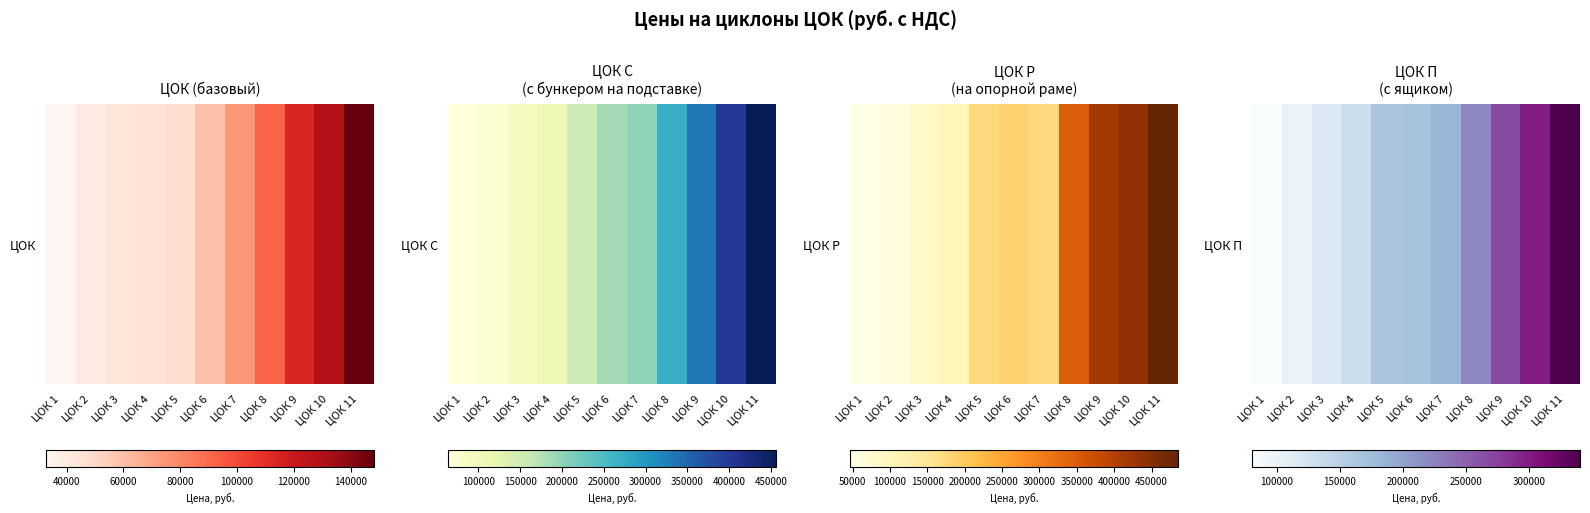

What is the minimum value shown in the chart?

80646.8